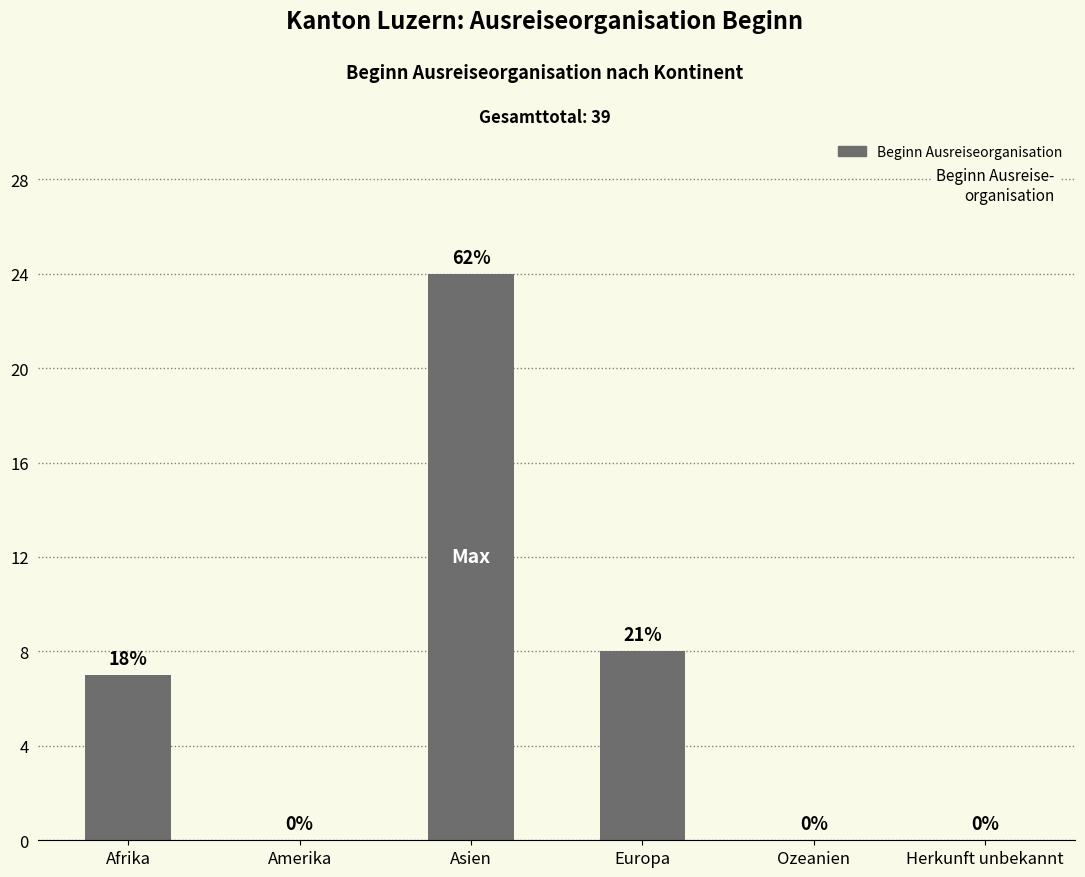

Are the bars horizontal?

No